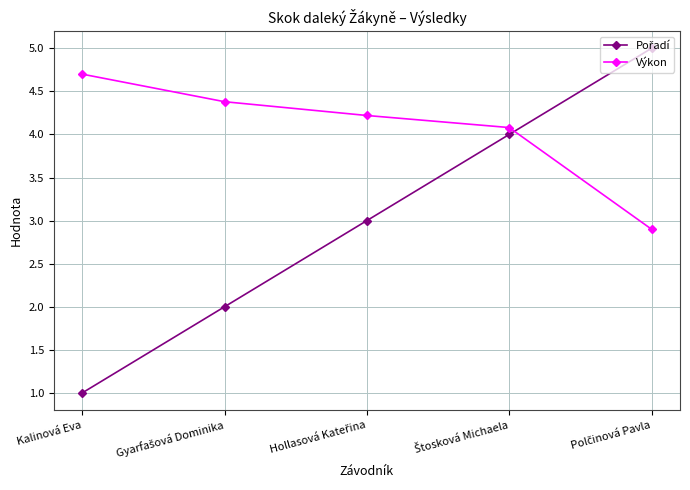

What is the maximum value shown in the chart?

5.0